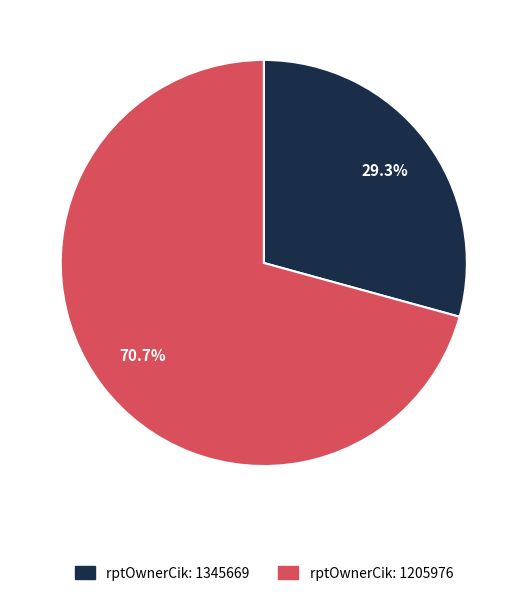

Does any single category account for the majority?

Yes